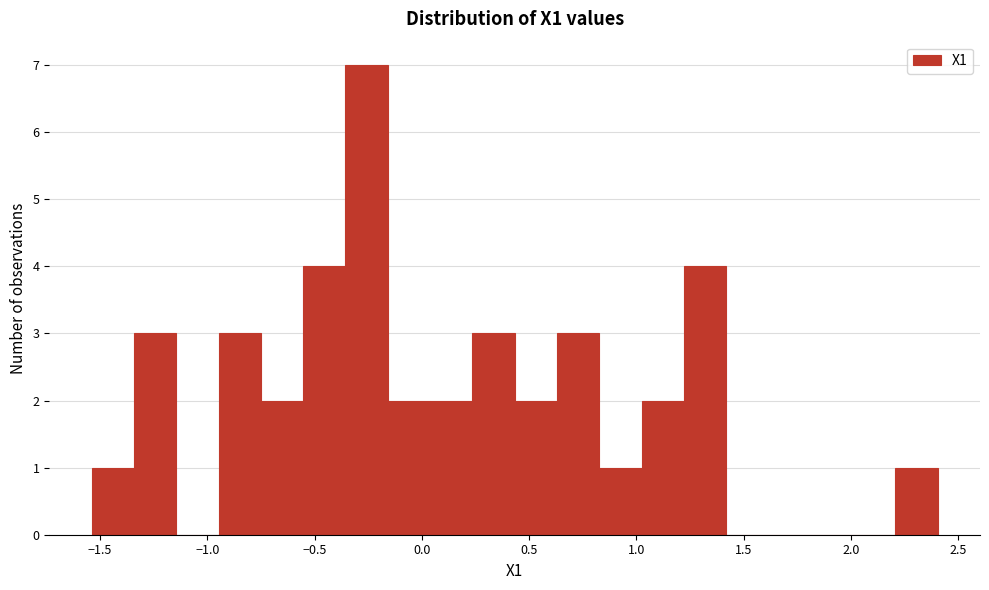

Read against the x-axis, roughly where is the centre of the tallest bar?

-0.25